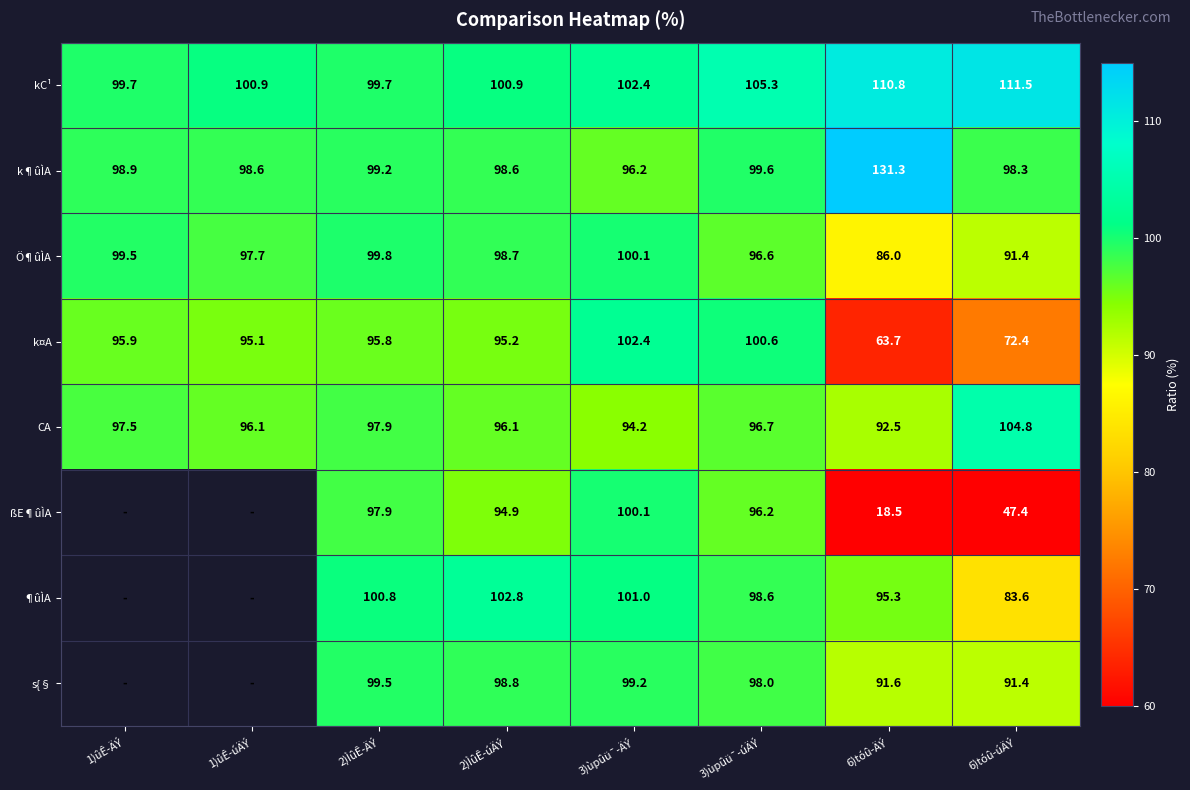

At which category is the sum across all series the highest?

3)ùpûü¯-ÄÝ